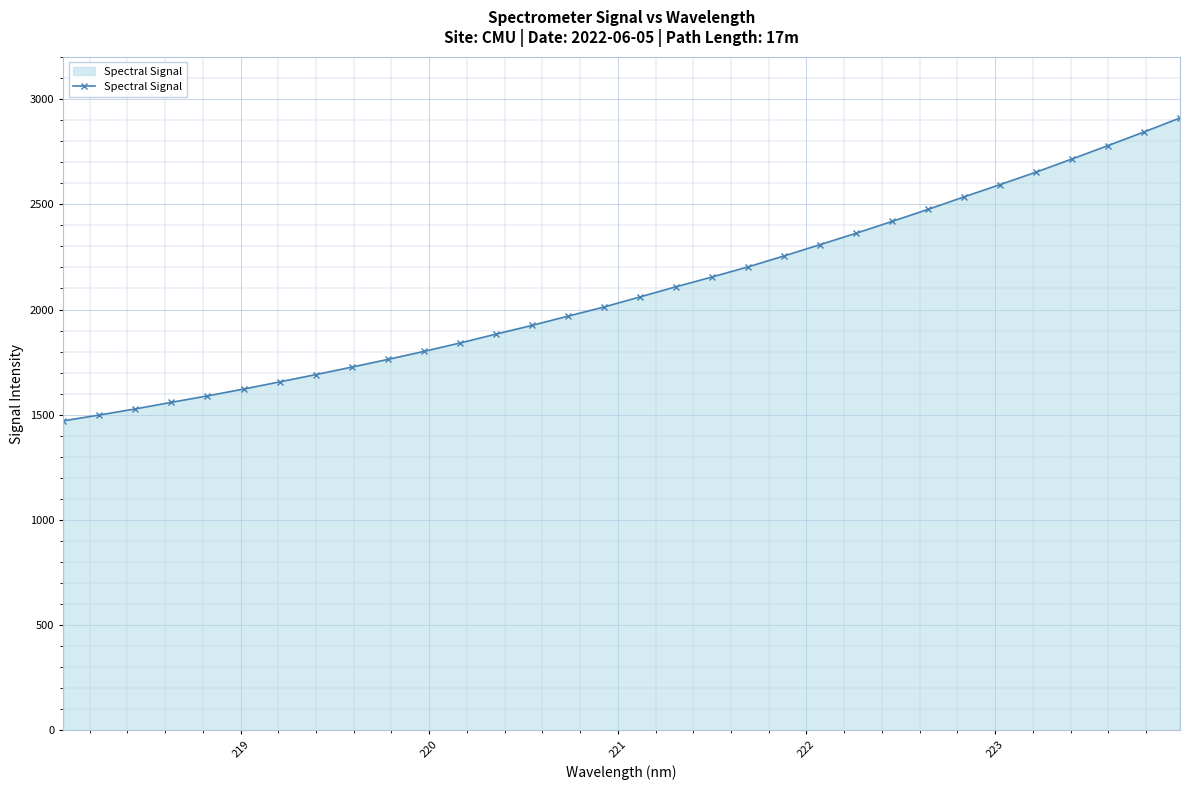

What is the difference between the second highest and second lowest values?

1345.2